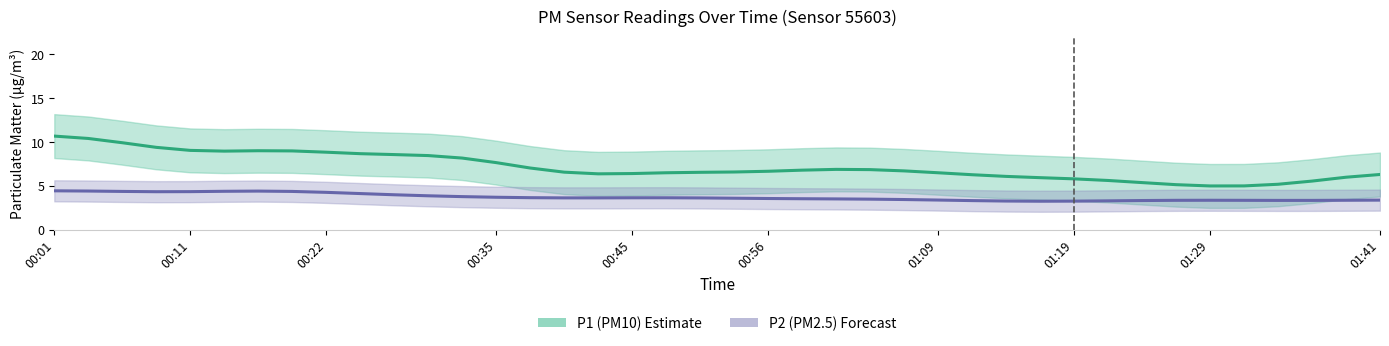

True or false: P2 smooth and P1 smooth intersect in this chart.

False